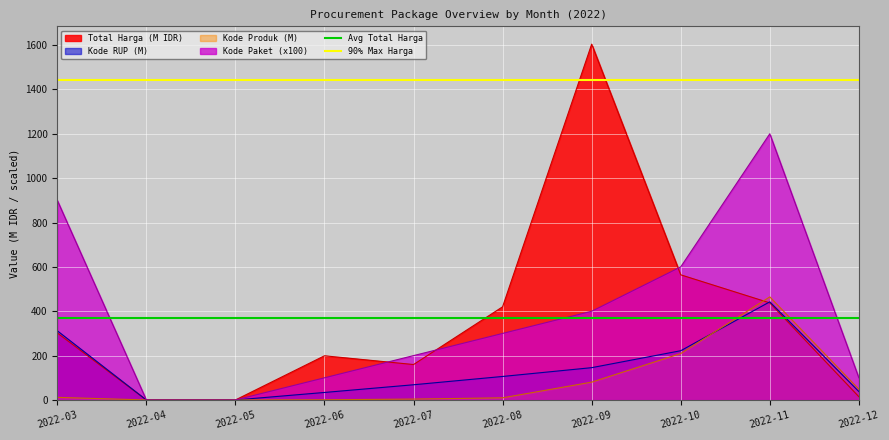

Does the chart display data point markers on the line(s)?

No